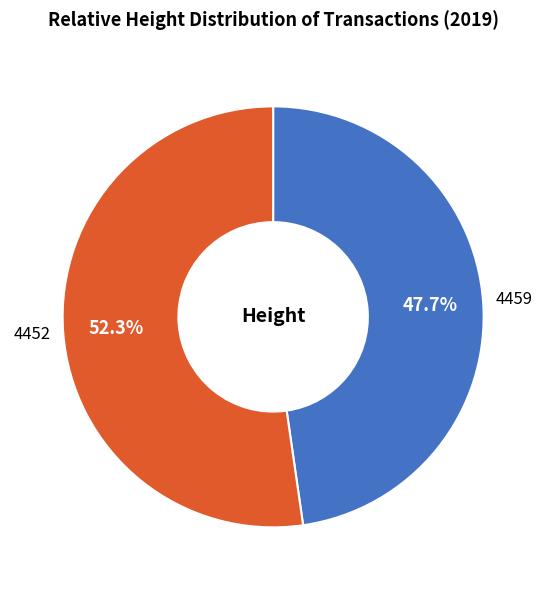

How many segments does this pie chart have?

2